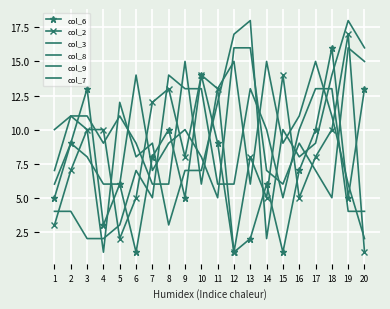

What is the difference between the second highest and minimum values in the col_8 series?

17